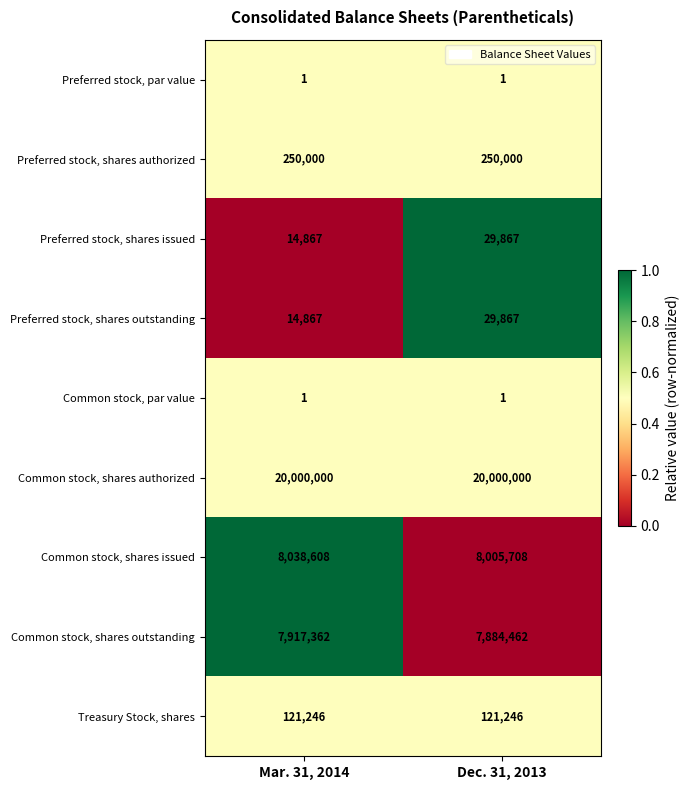

What is the difference between the highest and lowest values at Mar. 31, 2014?

19999999